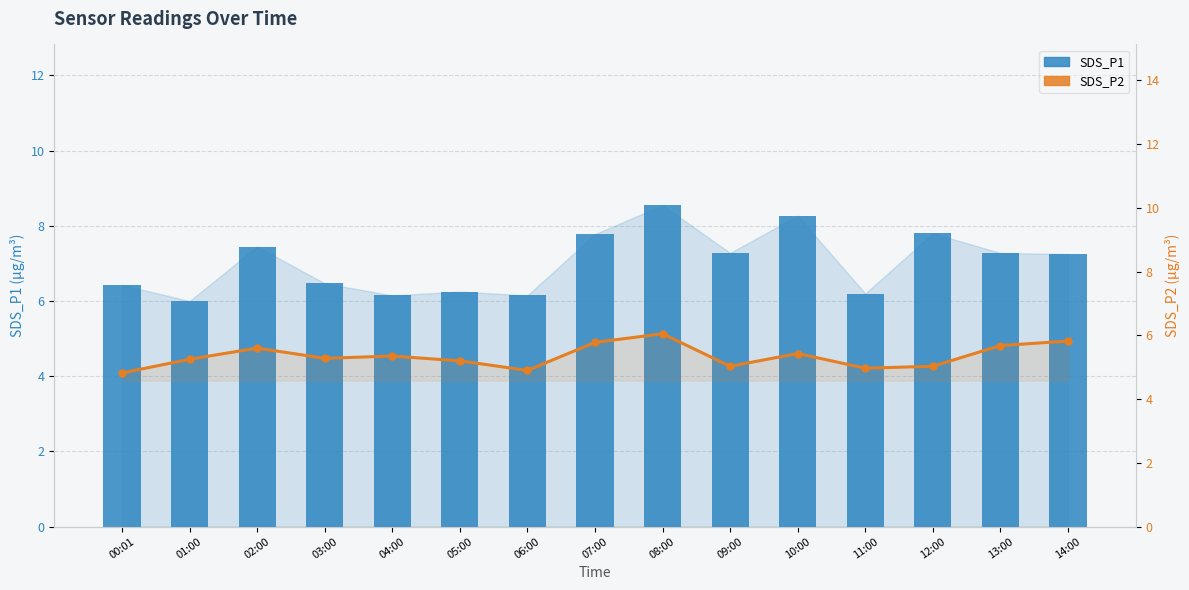

The value of SDS_P2 at 14:00 is 5.8. True or false?

True